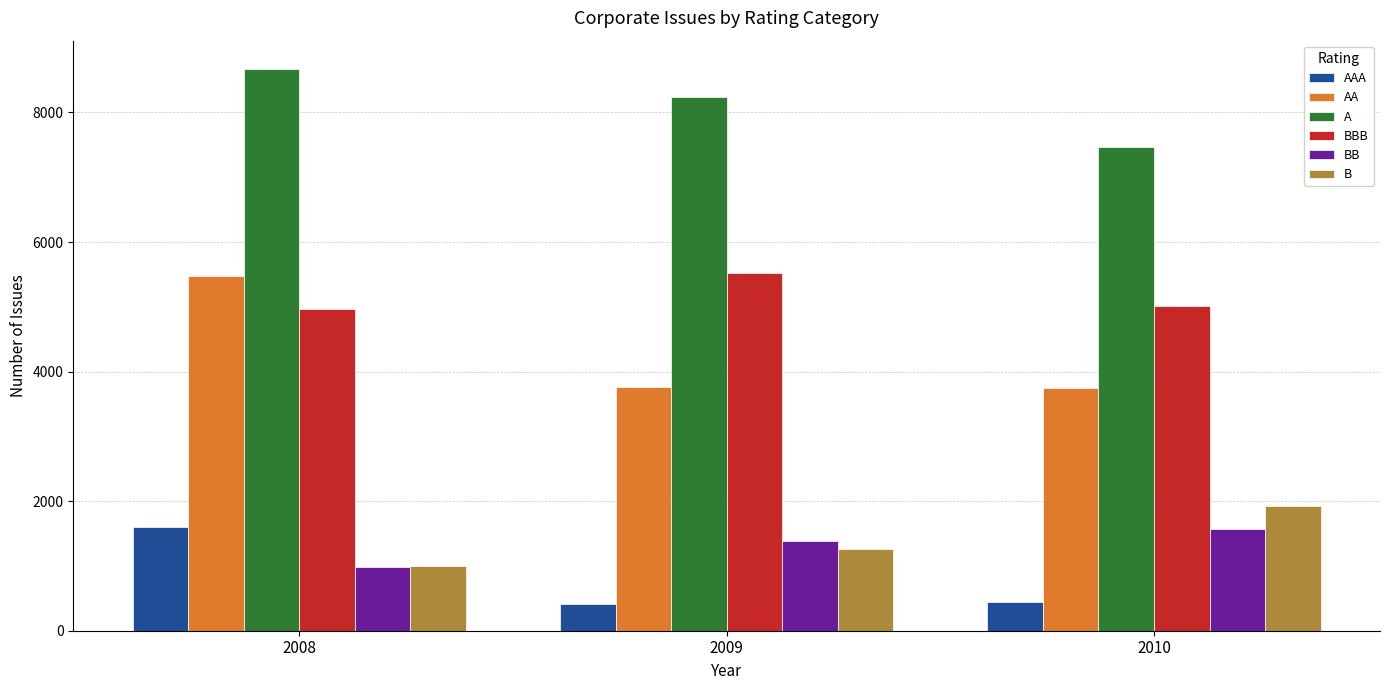

List the labels in order of BB value, largest first.

2010, 2009, 2008